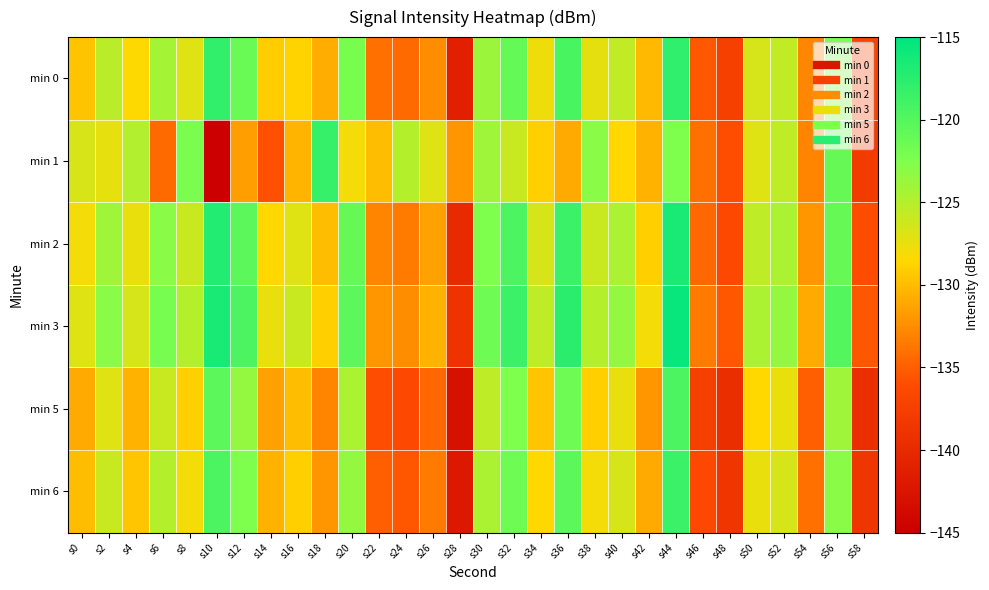

Which has a higher value, s24 or s30?

s30